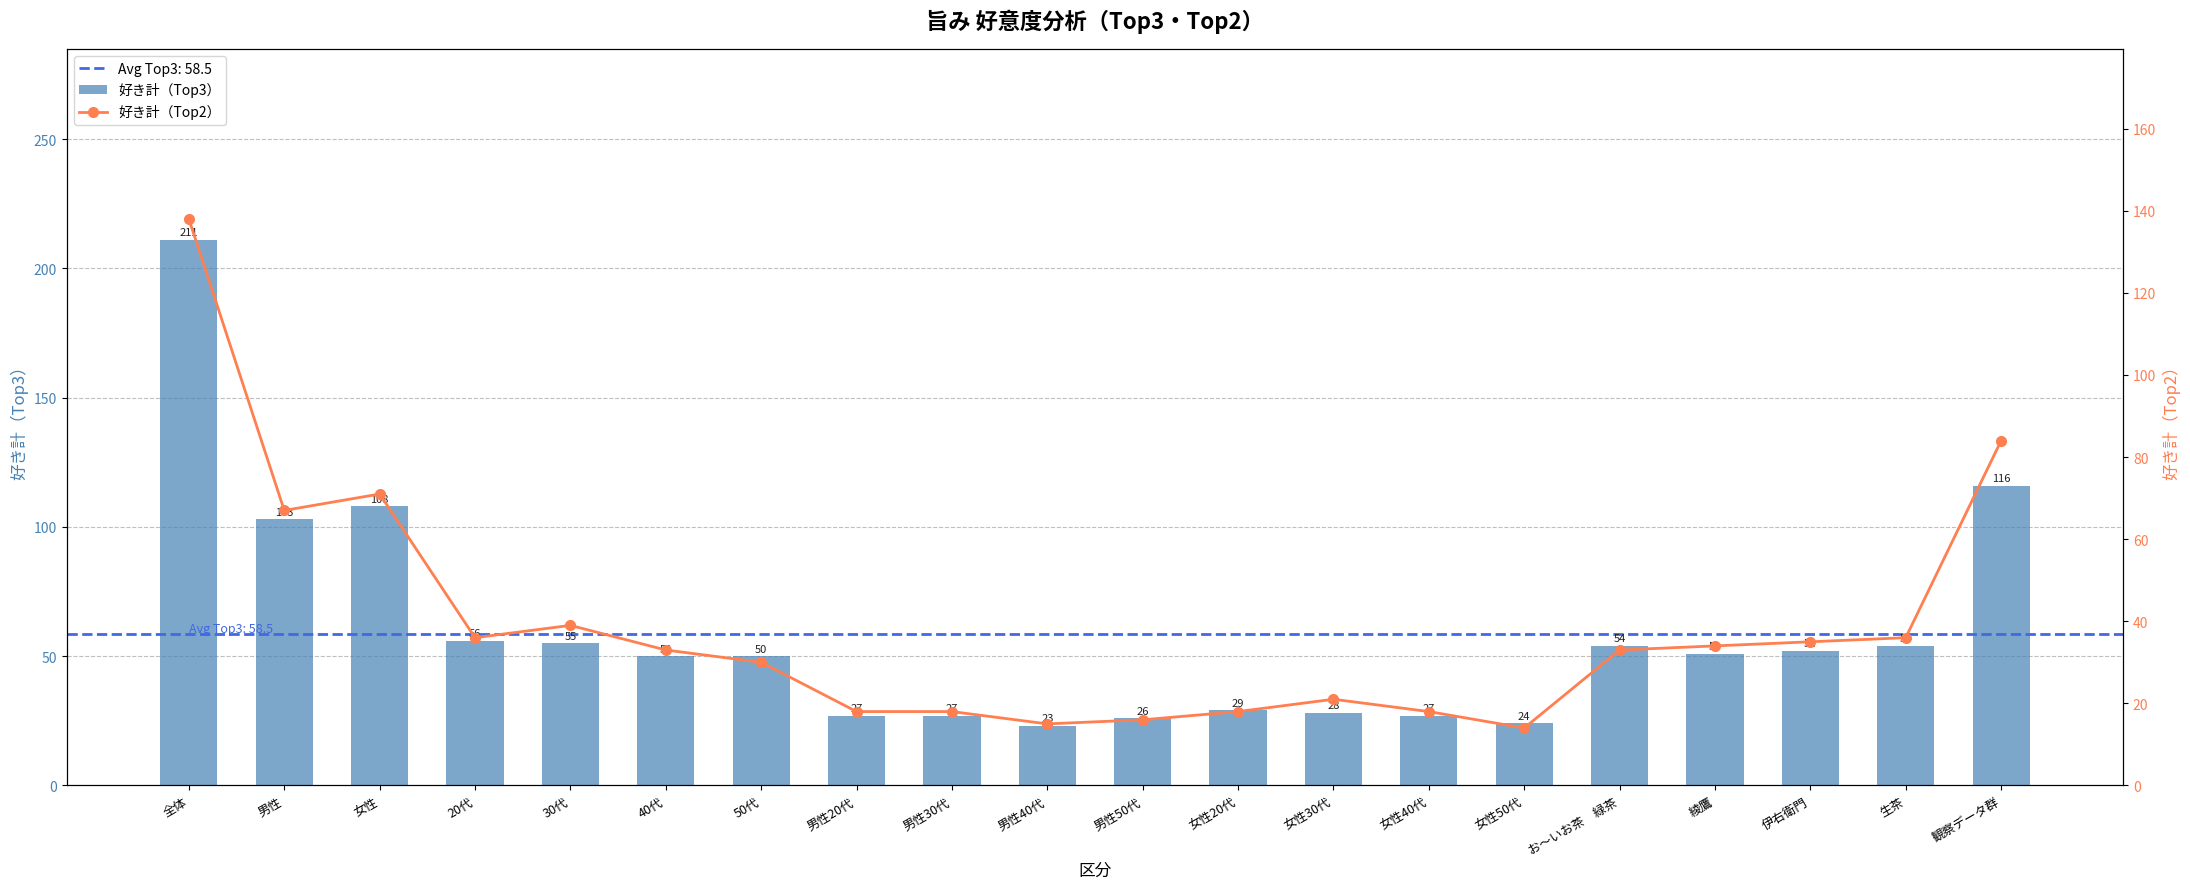

Which series has the largest range (max minus min)?

好き計（Top3）